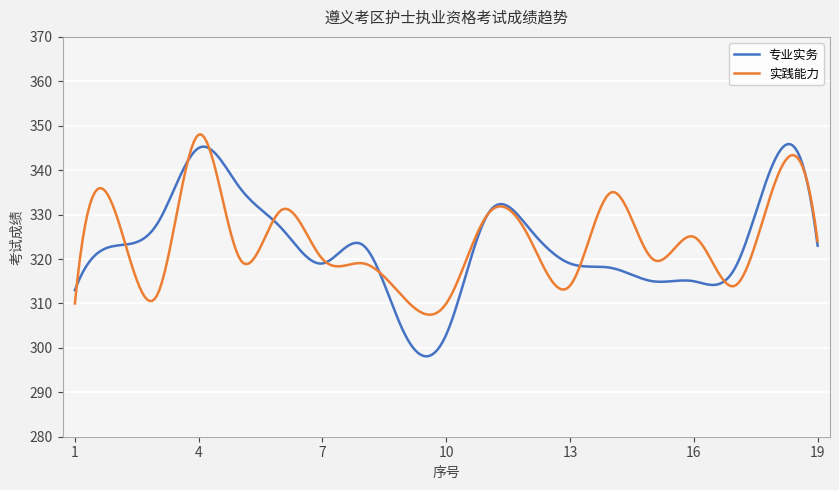

What is the difference between the maximum and minimum values in the 实践能力 series?

40.6